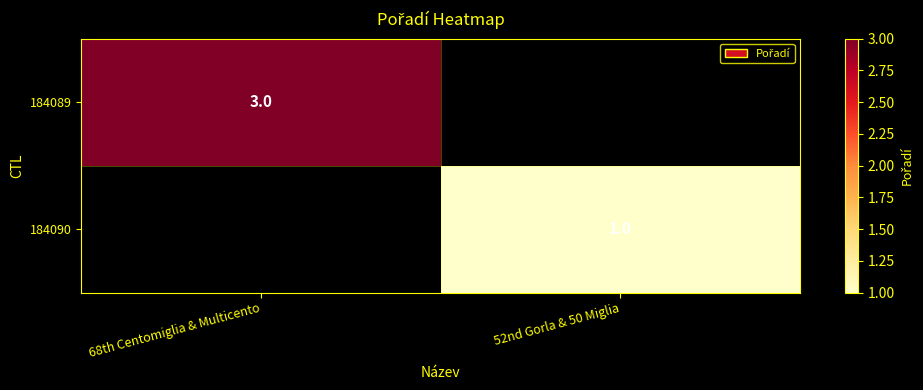

Is it true that 184090 equals 1 at 52nd Gorla & 50 Miglia?

True